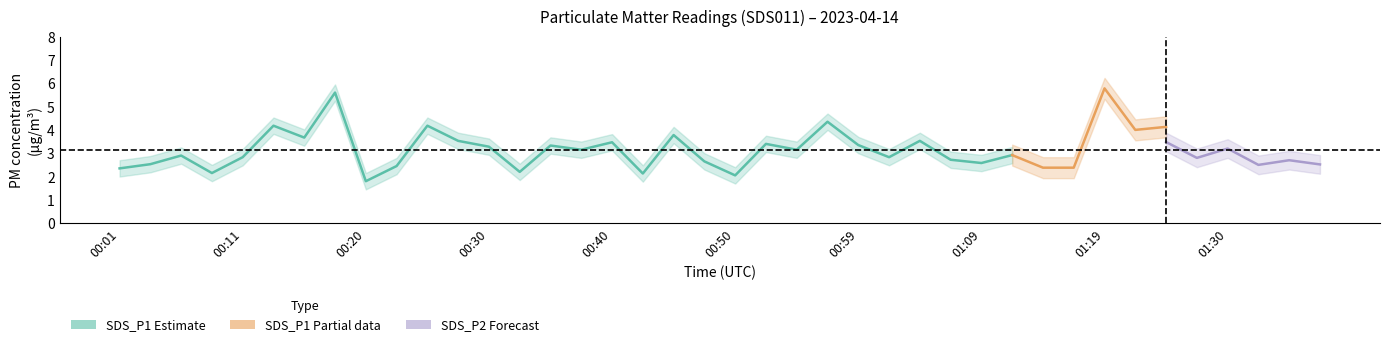

What is the label of the 4th point from the right?

01:30